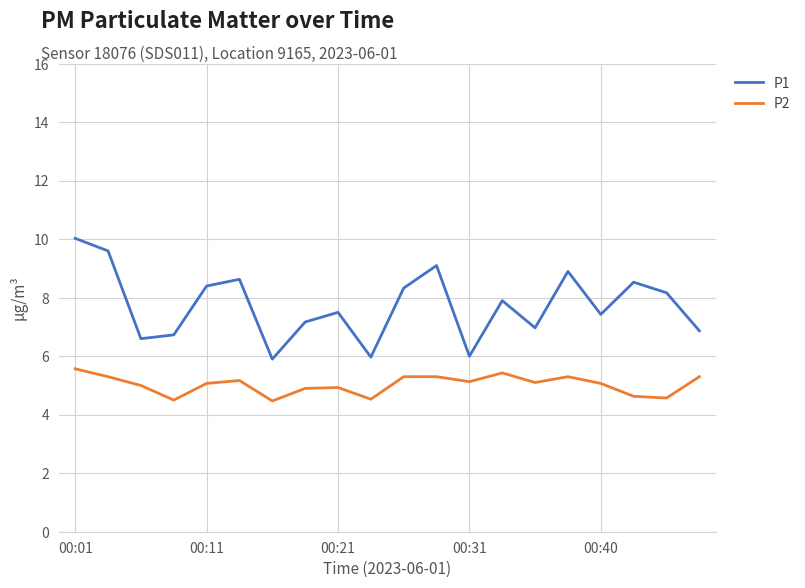

Rank the series by their maximum value, from lowest to highest.

P2, P1